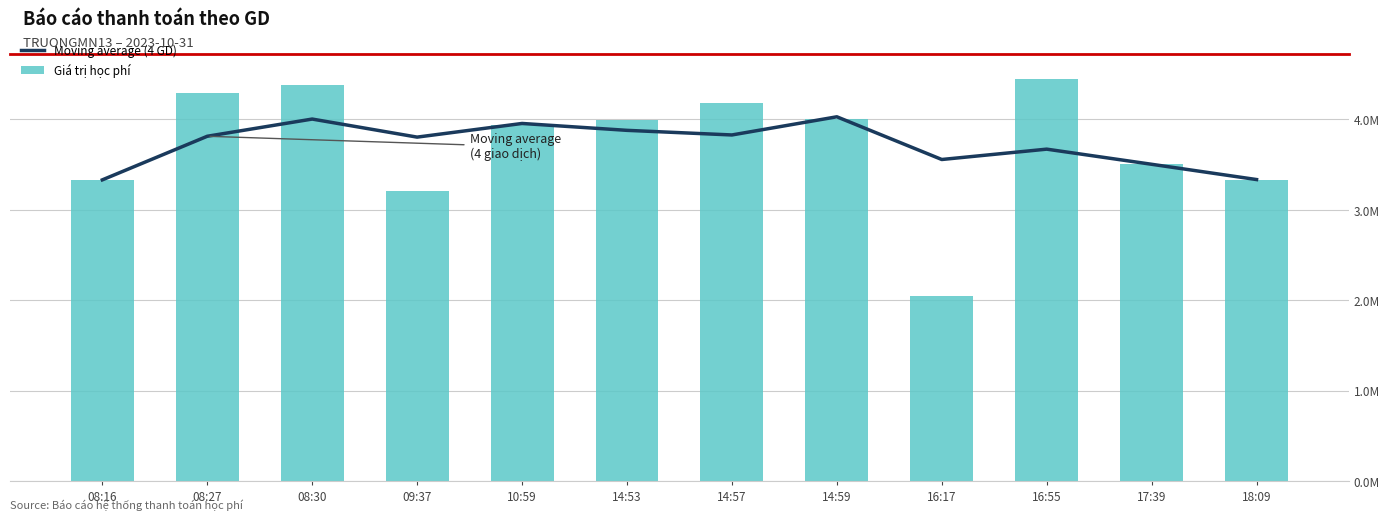

Reading left to right, extract all data points from this chart.

Moving average (4 GD): 3330500.0	3812500.0	4002666.7	3803000.0	3954000.0	3877875.0	3826875.0	4027750.0	3555625.0	3670000.0	3502750.0	3333875.0
Giá trị học phí: 3330500.0	4294500.0	4383000.0	3204000.0	3934500.0	3990000.0	4179000.0	4007500.0	2046000.0	4447500.0	3510000.0	3332000.0